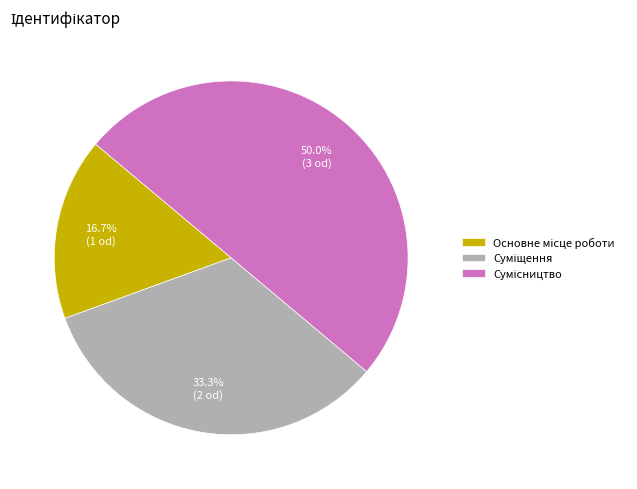

Count the number of slices in the pie.

3